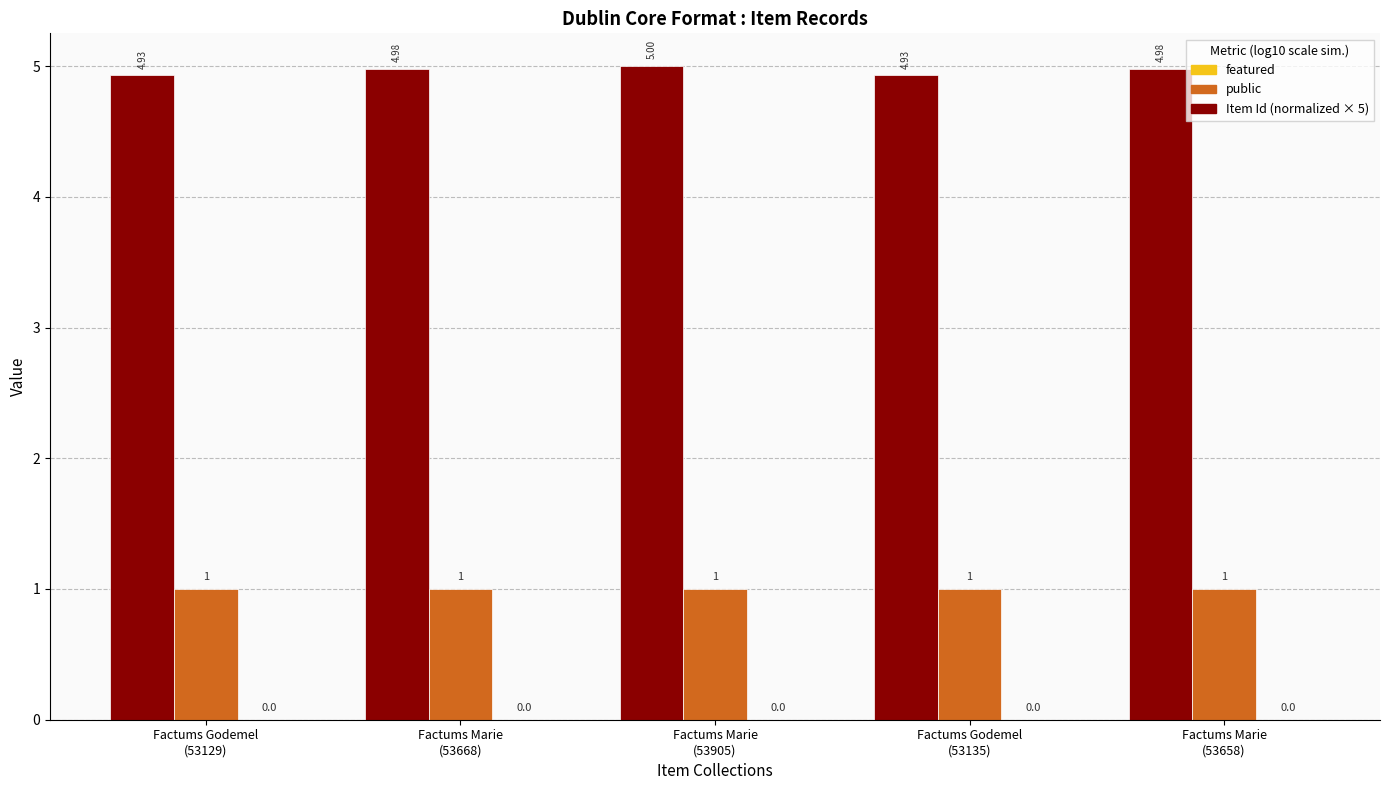

The public series shows 0.4 at Factums Godemel
(53135). True or false?

False